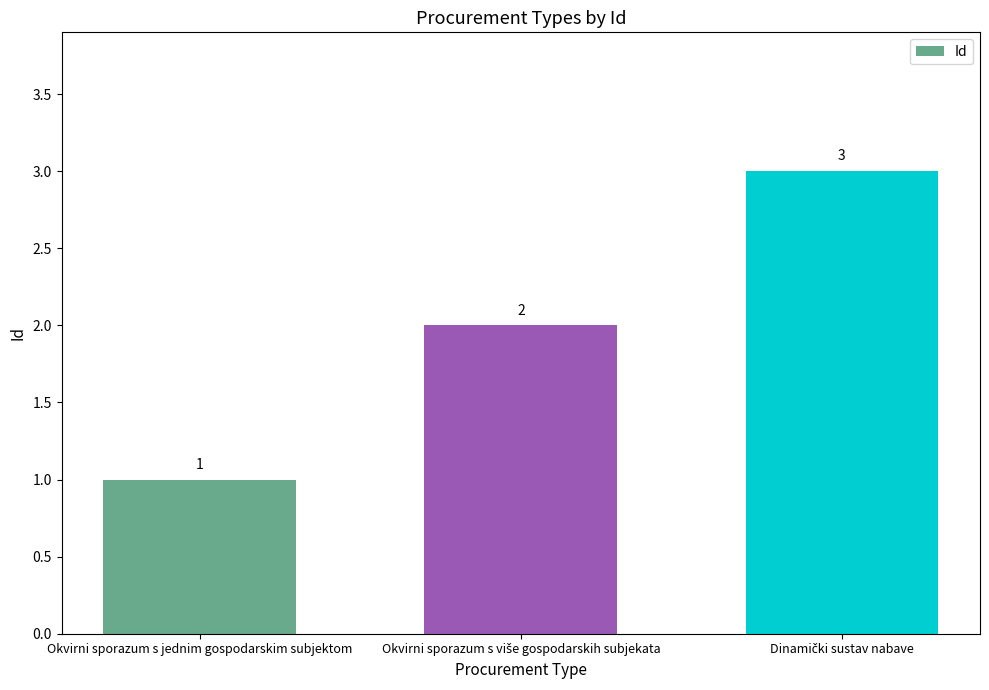

True or false: the data shows 1 at Okvirni sporazum s jednim gospodarskim subjektom.

True